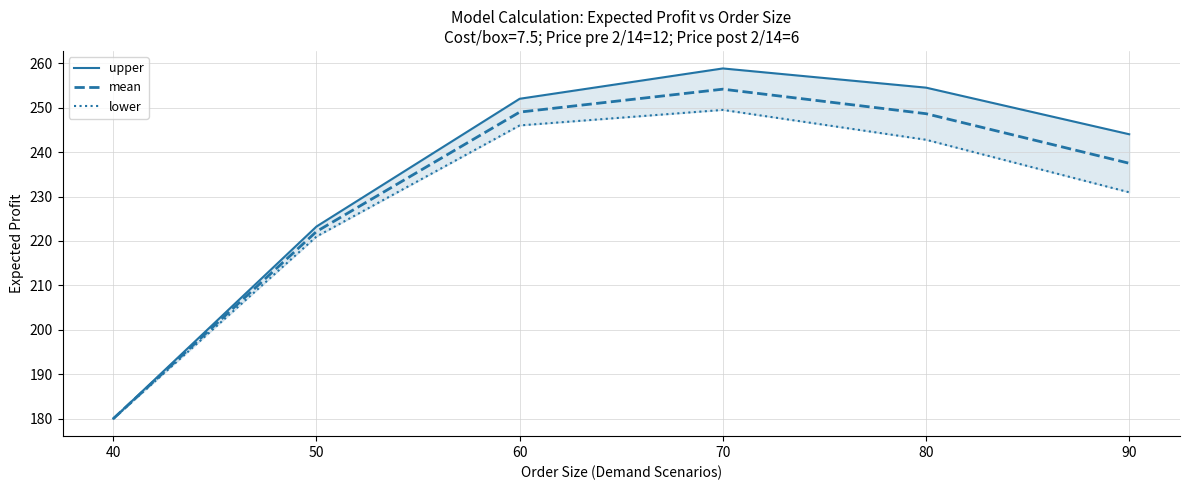

What is the value of the mean point at the 1st from the left?

180.0